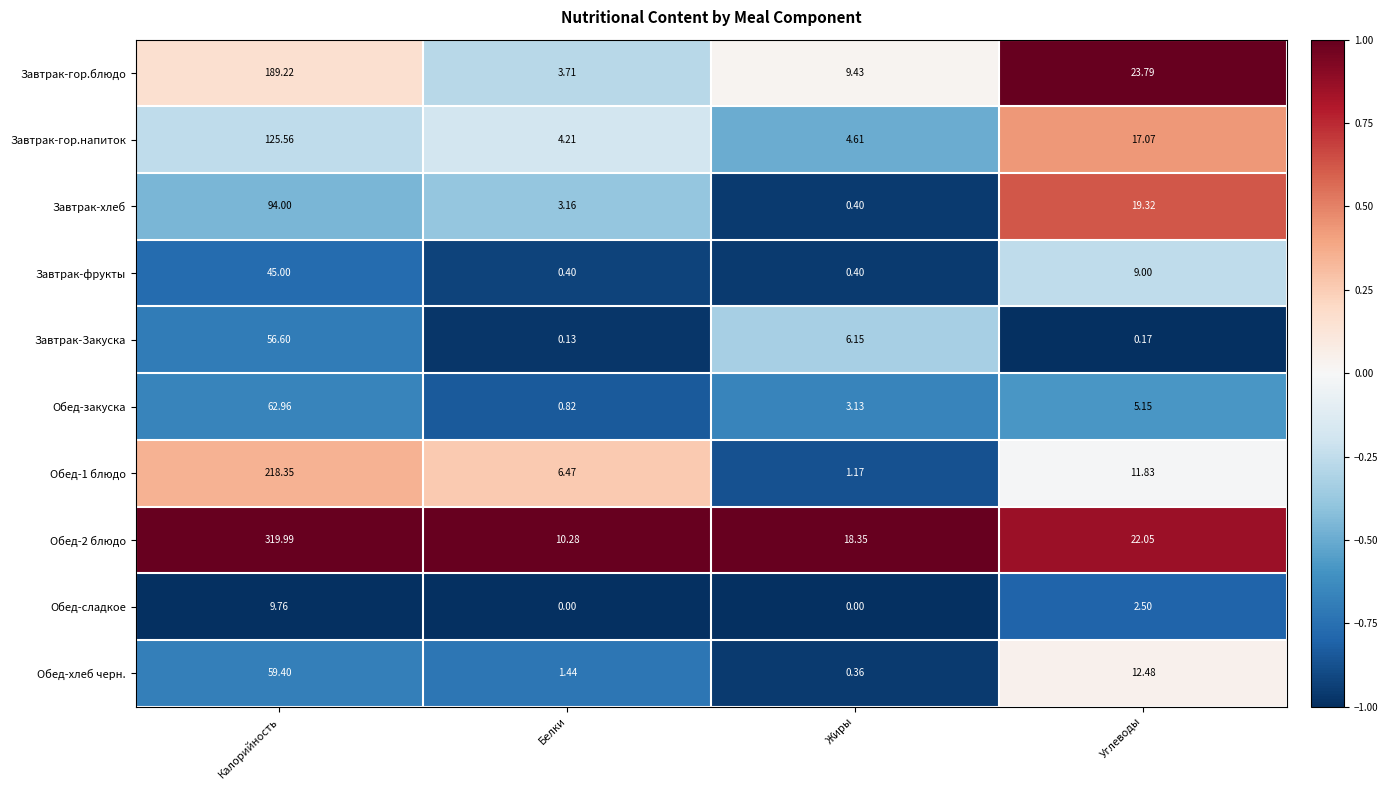

What is the maximum value shown in the chart?

320.0